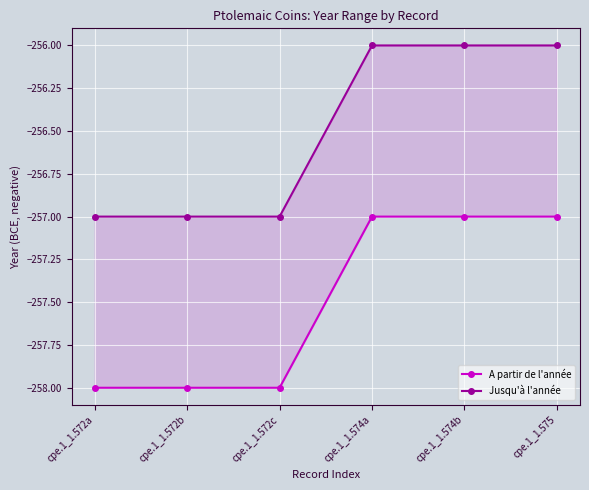

Is it true that A partir de l'année equals -258 at cpe.1_1.572c?

True